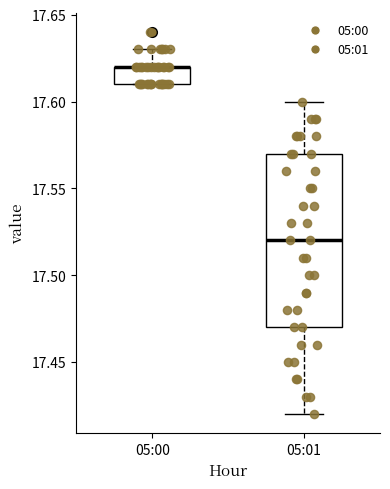

Reading left to right, transcribe this box plot: for each box, give where its median line is, the range the box spans, and where its two whiskers end, as read against the y-axis. The values are not printed on the chart, so give them approximately, as read against the axis.

05:00: median 17.62 (drawn on the box's upper edge), box 17.61 to 17.62, whiskers 17.61 to 17.63
05:01: median 17.52, box 17.47 to 17.57, whiskers 17.42 to 17.60